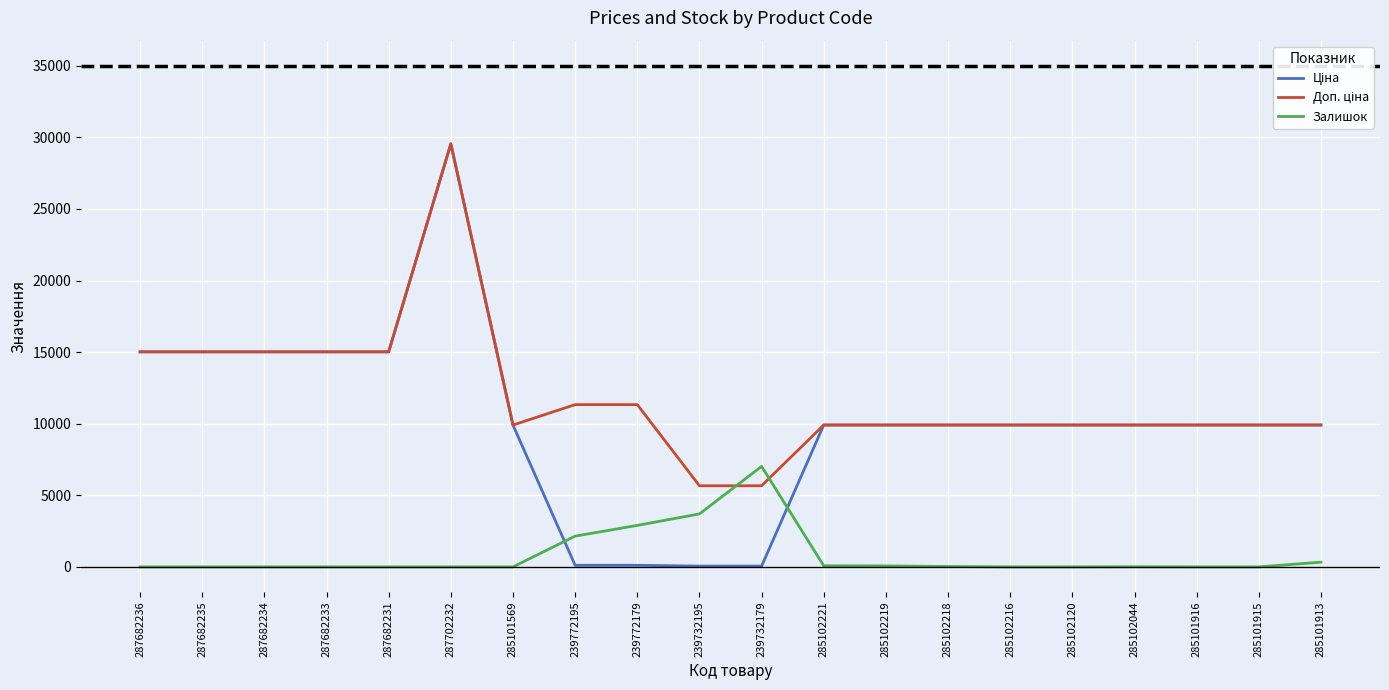

True or false: Залишок has a value of 80.0 at 285102221.

True